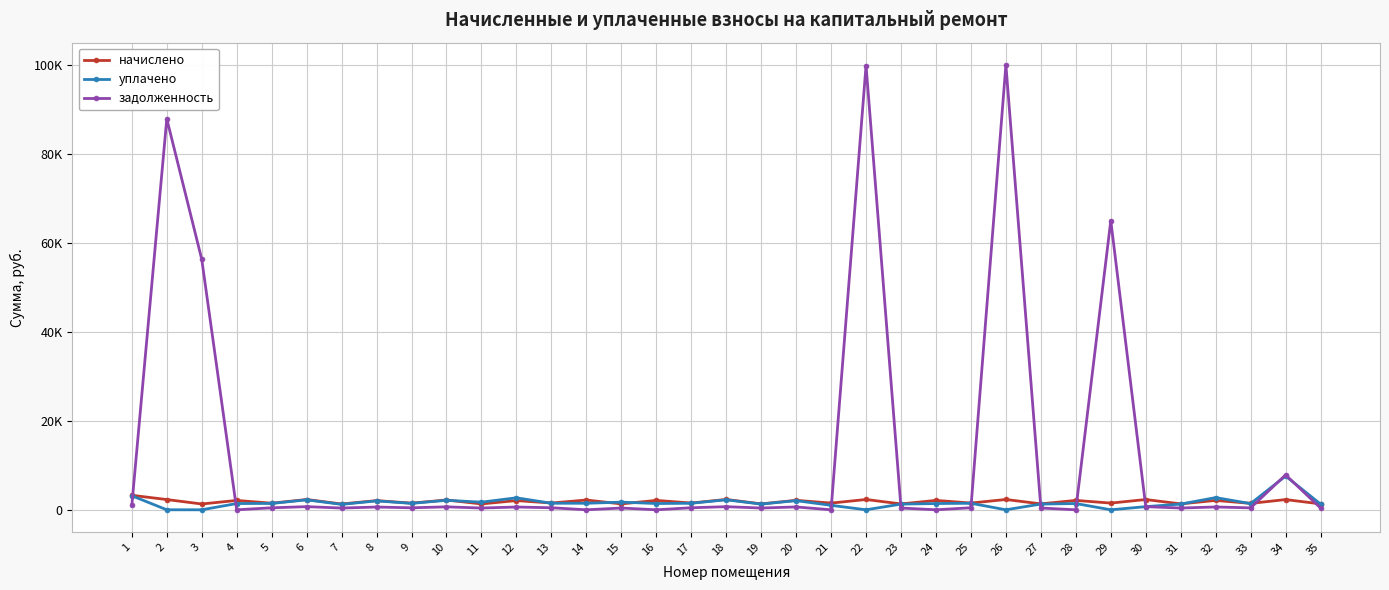

Is the value of задолженность at 22 greater than the value of начислено at 2?

Yes